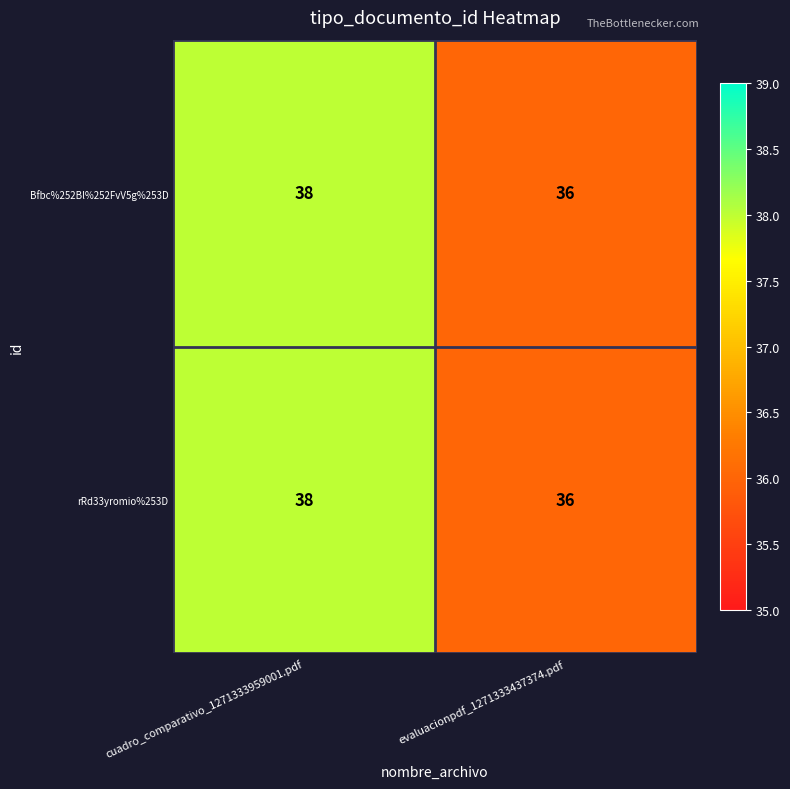

What is the sum of all rRd33yromio%253D values?

74